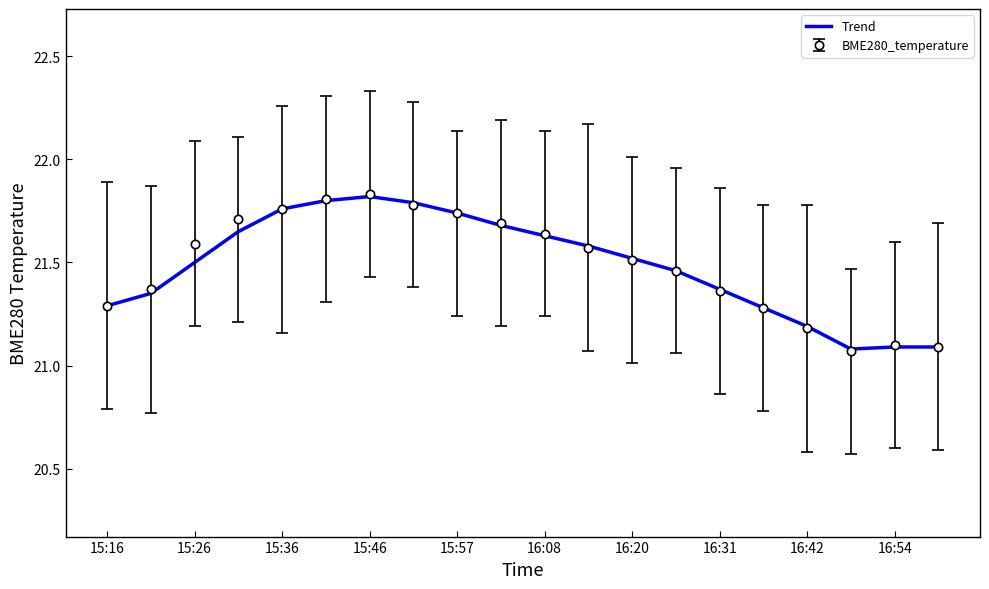

Count the number of categories in the chart.

20